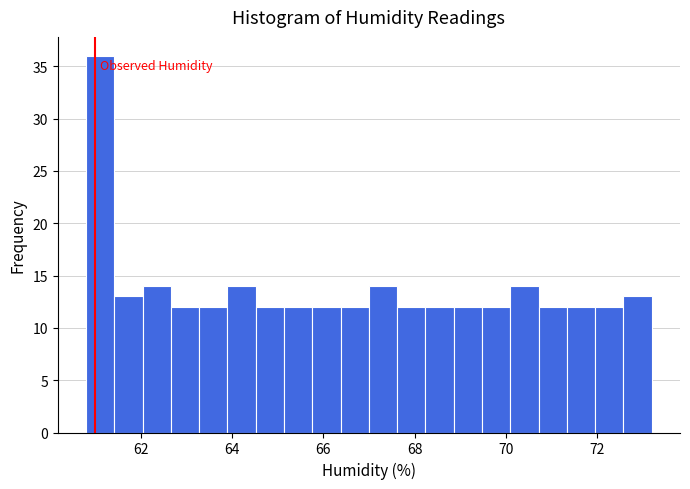

Read against the x-axis, roughly where is the centre of the tallest bar?

61.2